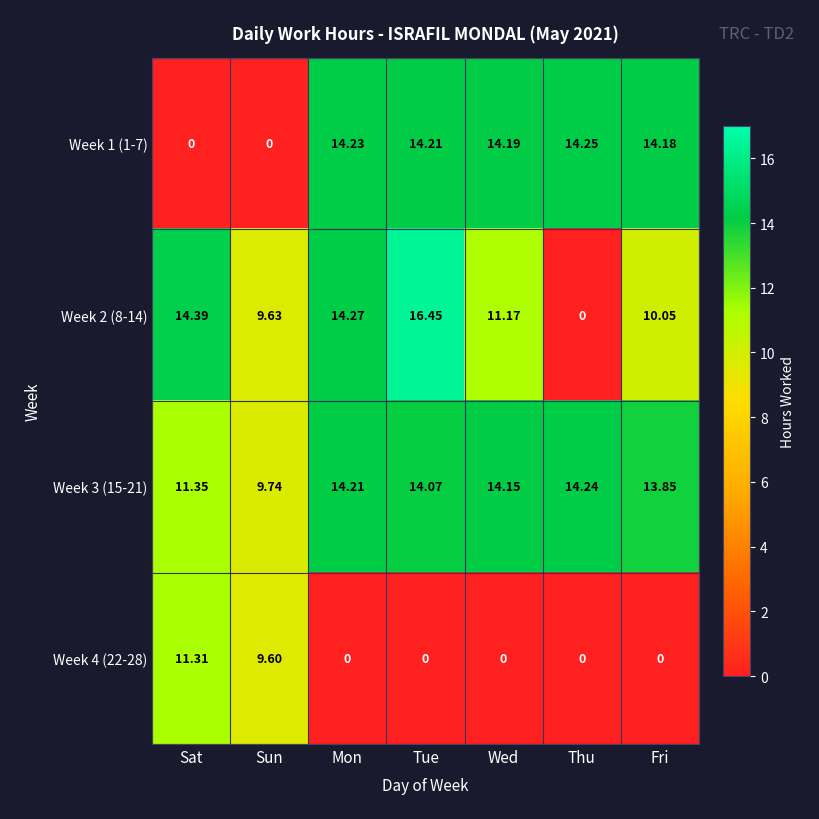

At which category does the chart reach its peak across all series?

Tue